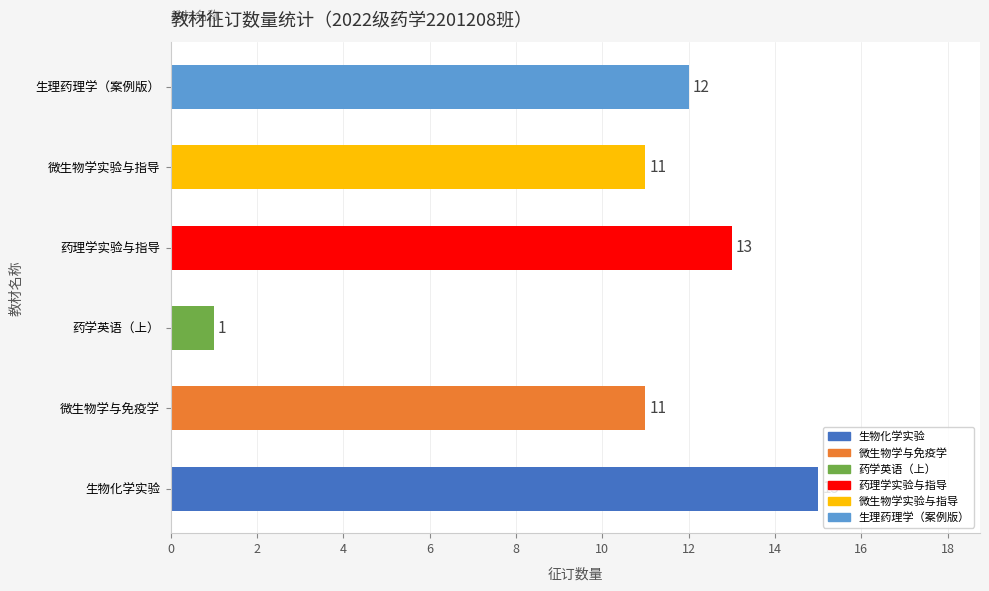

Which has a higher value, 生理药理学（案例版） or 药理学实验与指导?

药理学实验与指导